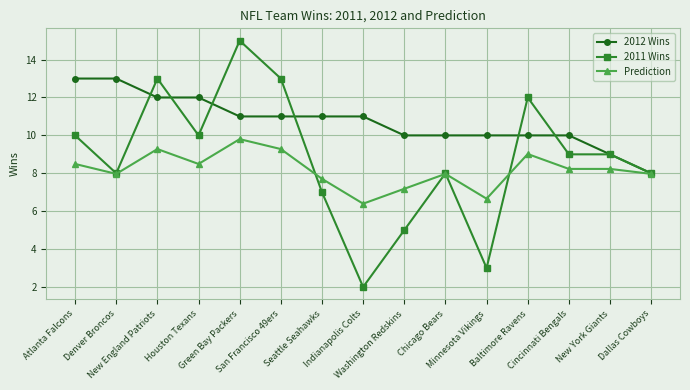

List the series in order of their peak value, lowest first.

Prediction, 2012 Wins, 2011 Wins